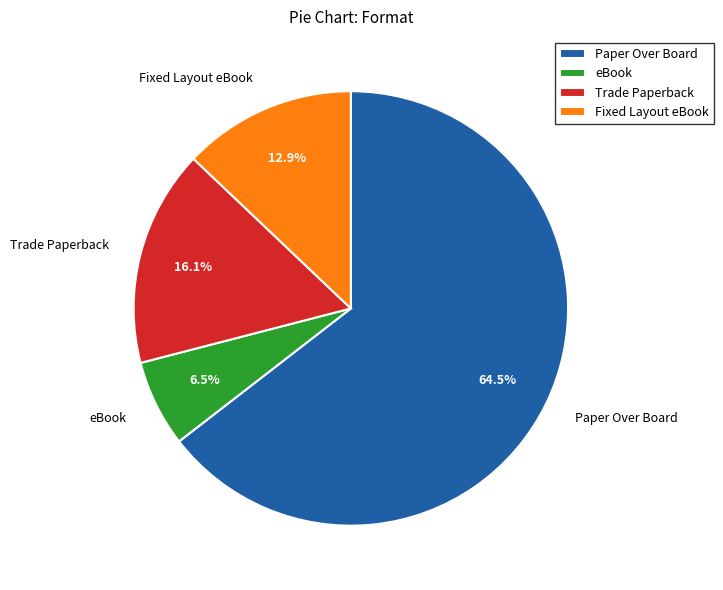

Is the sum of eBook and Fixed Layout eBook greater than half?

No